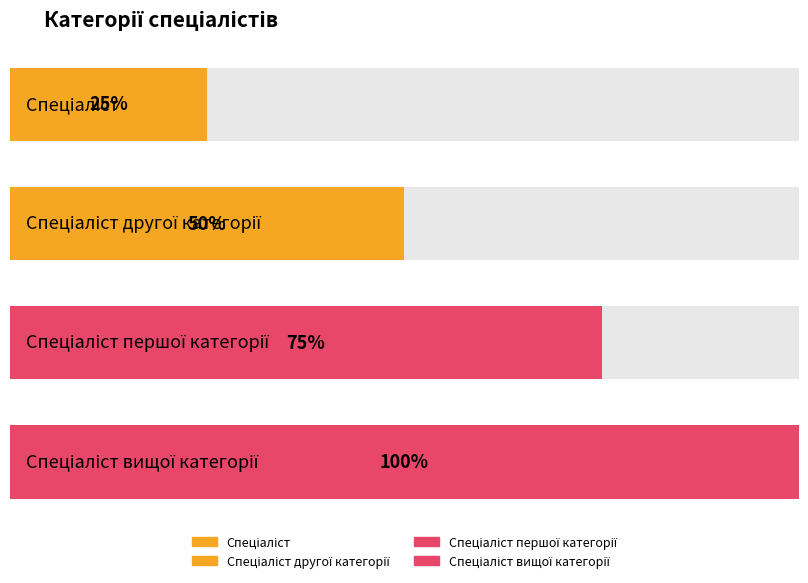

Count the values in the range 2 to 4.

3